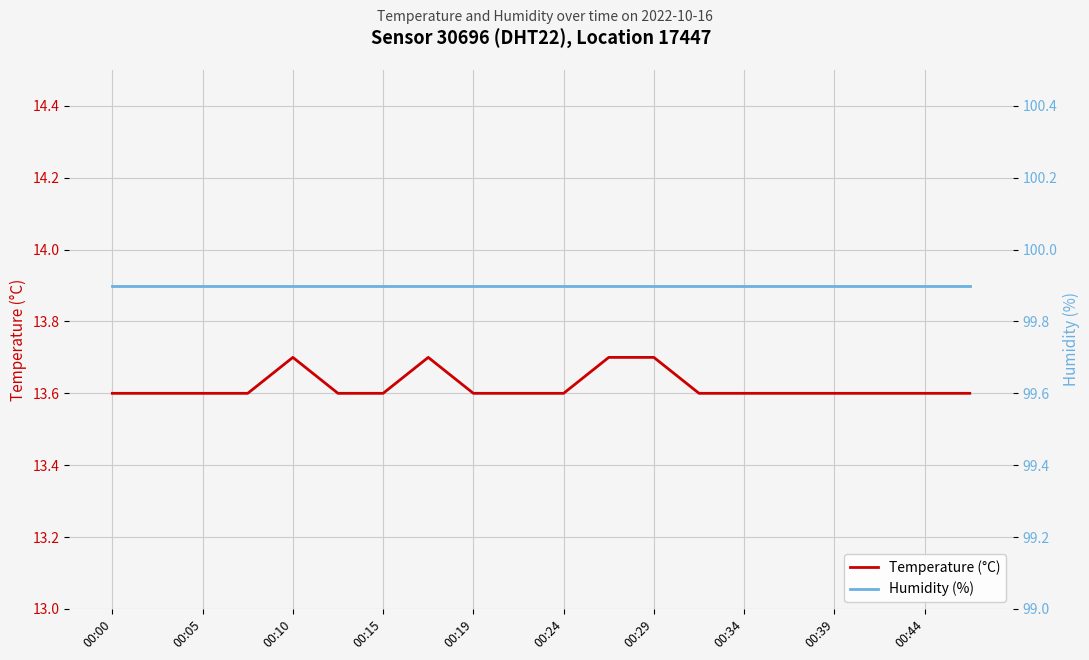

Which series has the widest spread of values?

Temperature (°C)